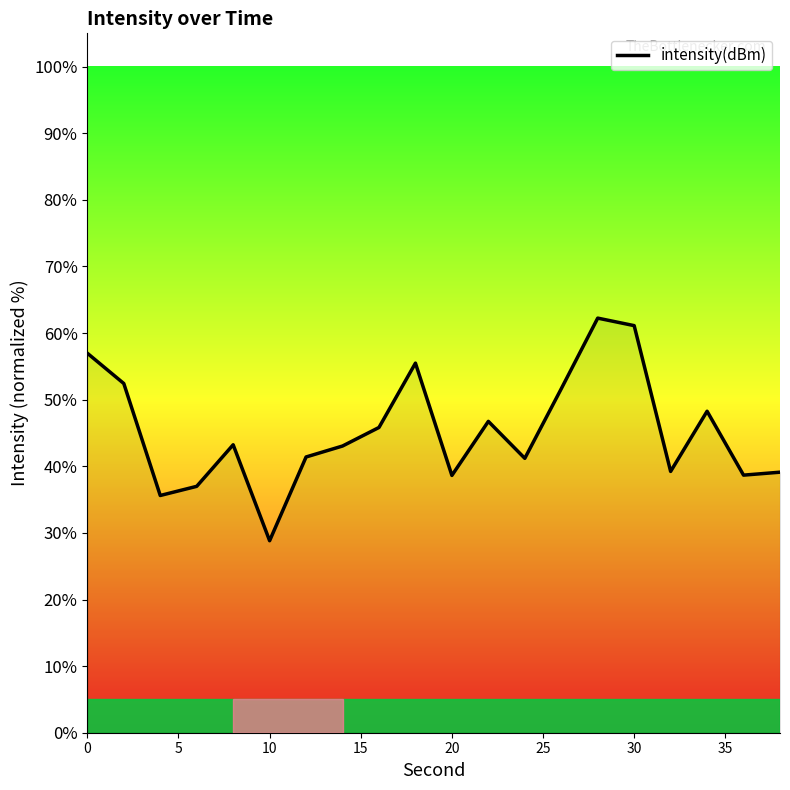

What is the difference between the maximum and minimum values?

33.4